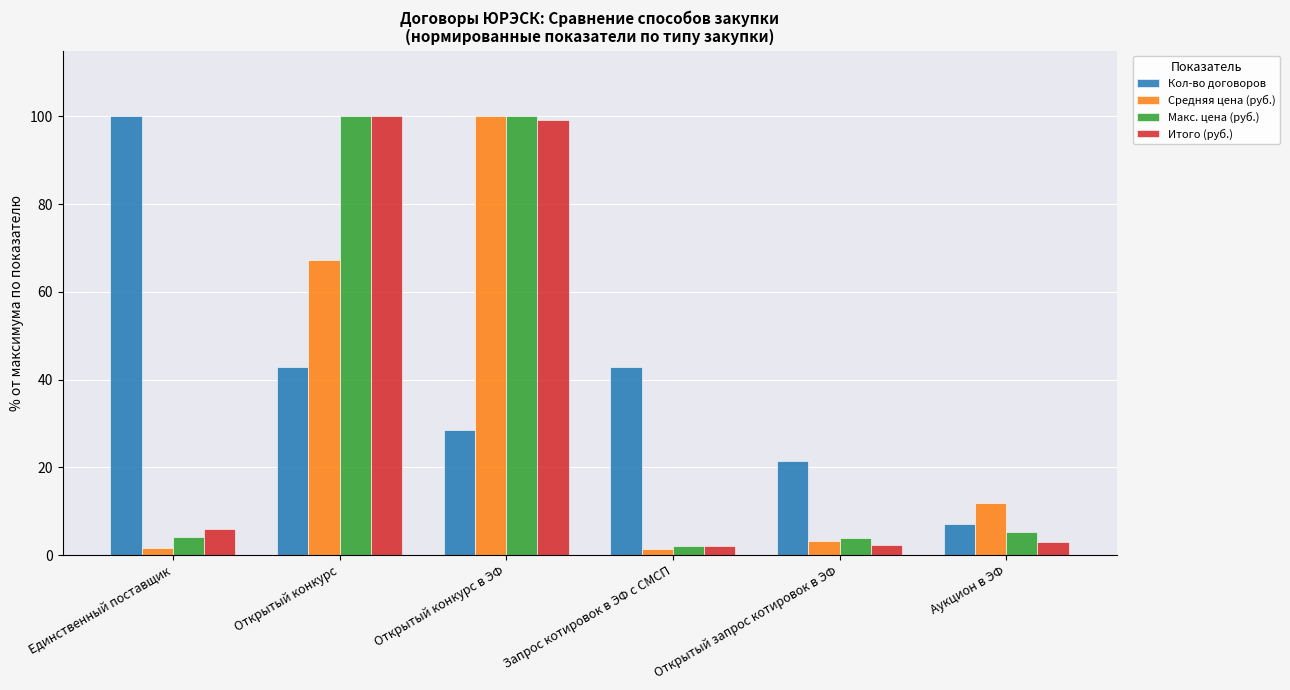

What is the difference between the second highest and minimum values in the Итого (руб.) series?

97.0